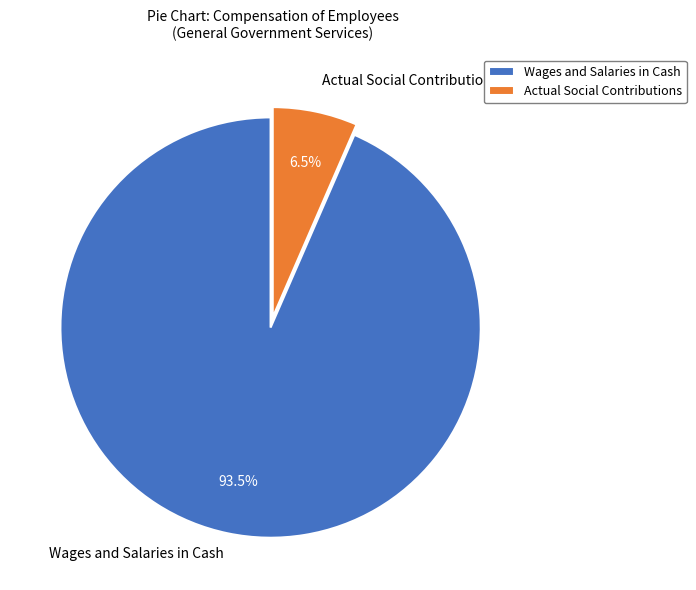

Does Wages and Salaries in Cash account for over 50% of the chart?

Yes